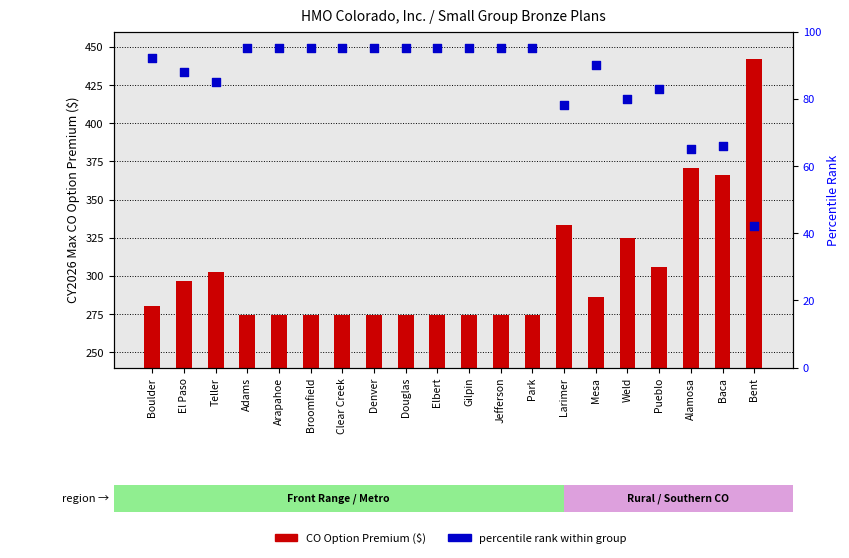

At how many categories does at least one series exceed 165?

20